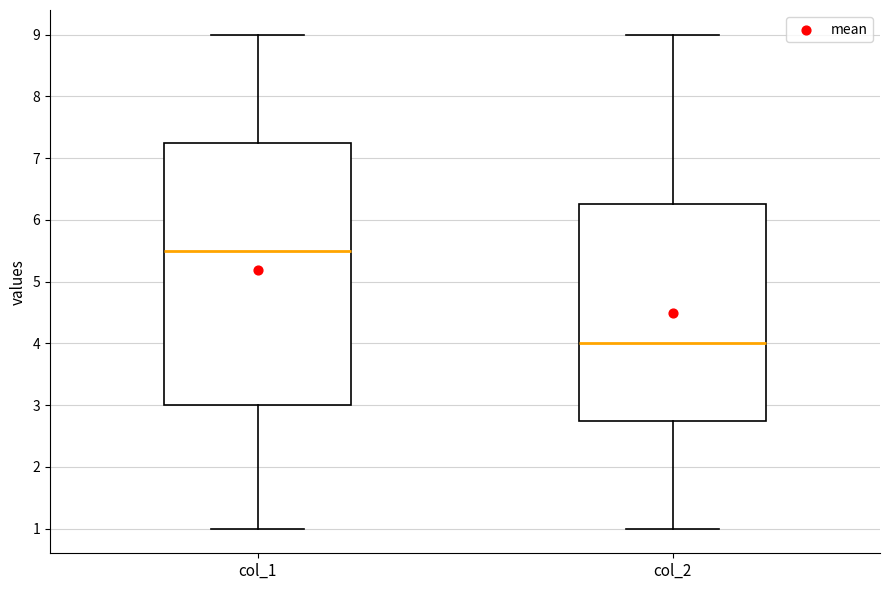

Where does the upper whisker of the box for col_1 end on the y-axis? The values are not printed on the chart, so give them approximately, as read against the axis.

9.0